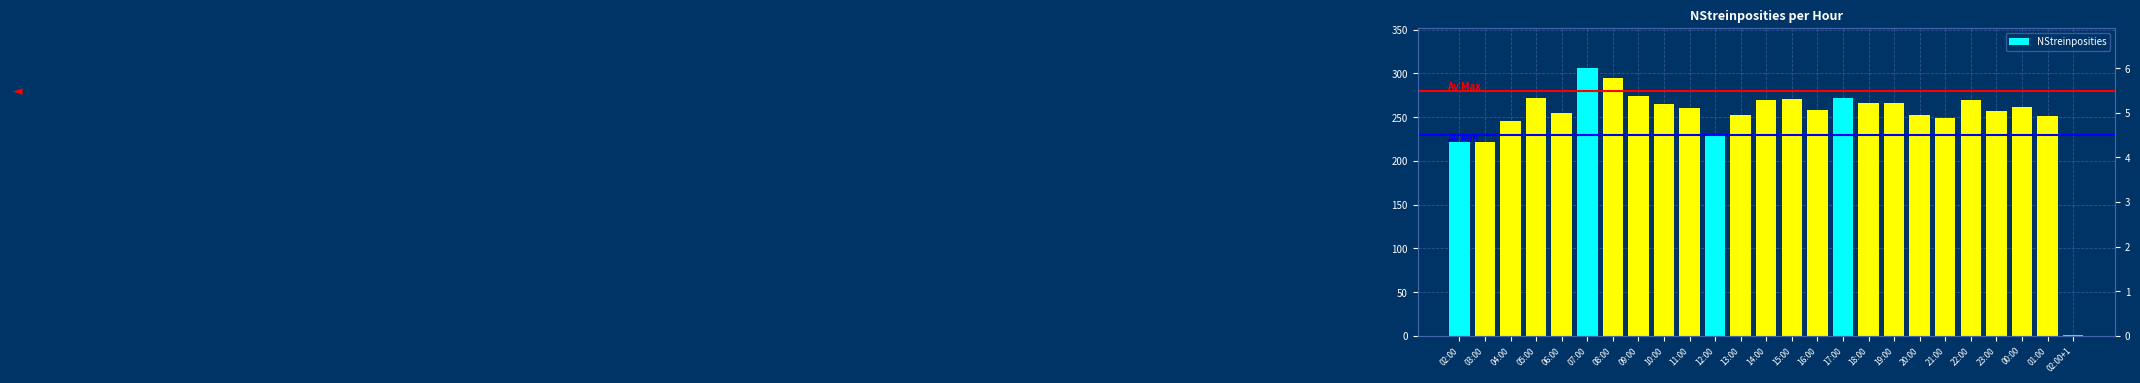

Does the chart contain any negative values?

No